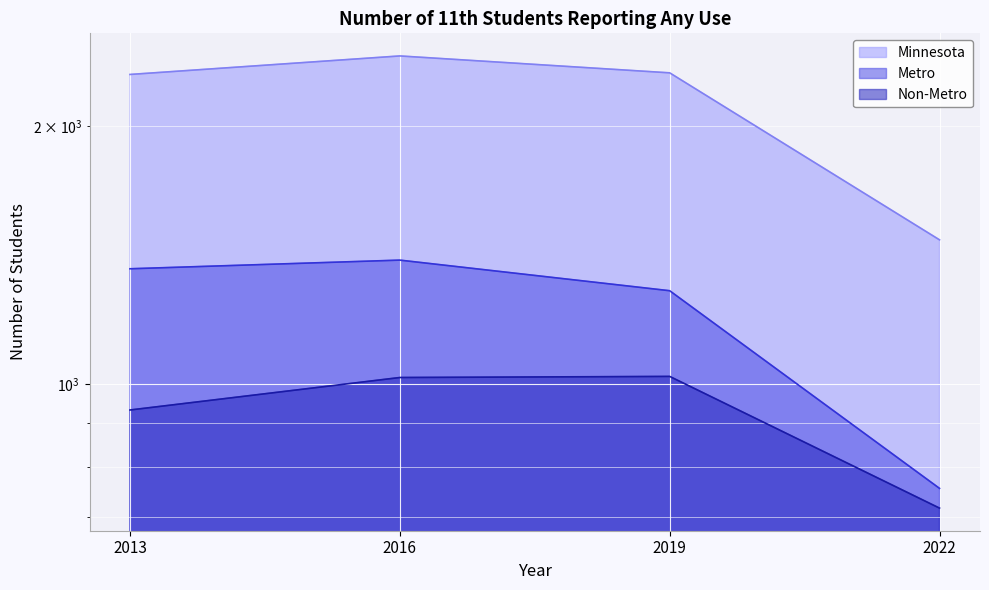

What is the difference between the maximum and second lowest values in the Non-Metro series?

88